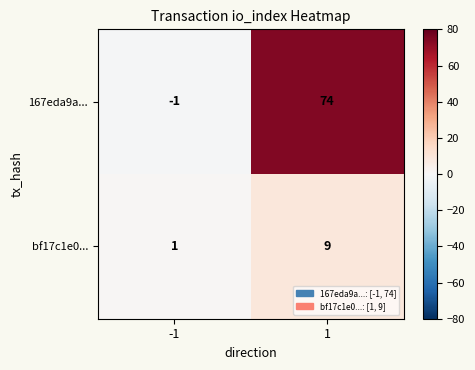

Count the number of data series in this chart.

2